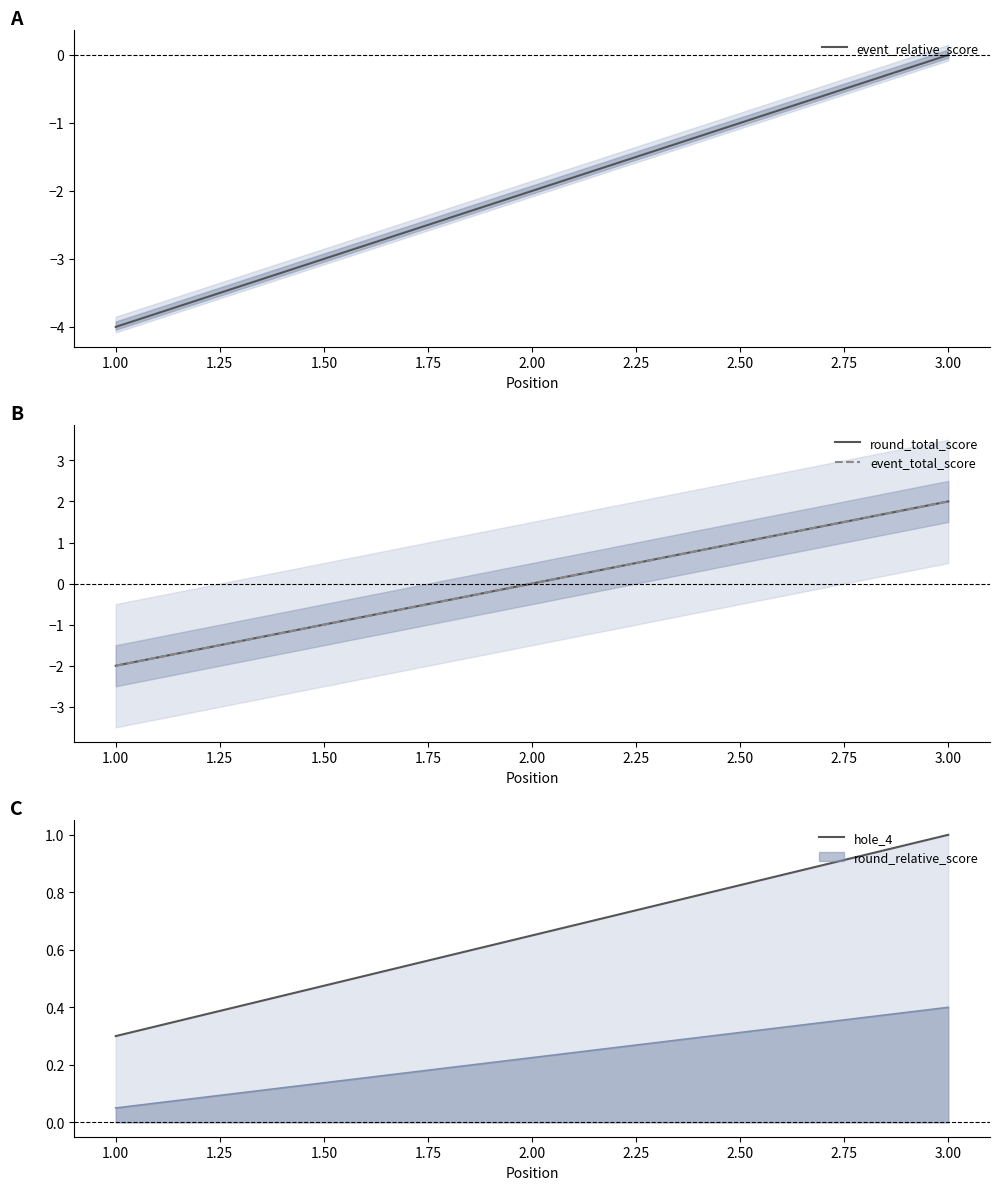

Does the chart display data point markers on the line(s)?

No